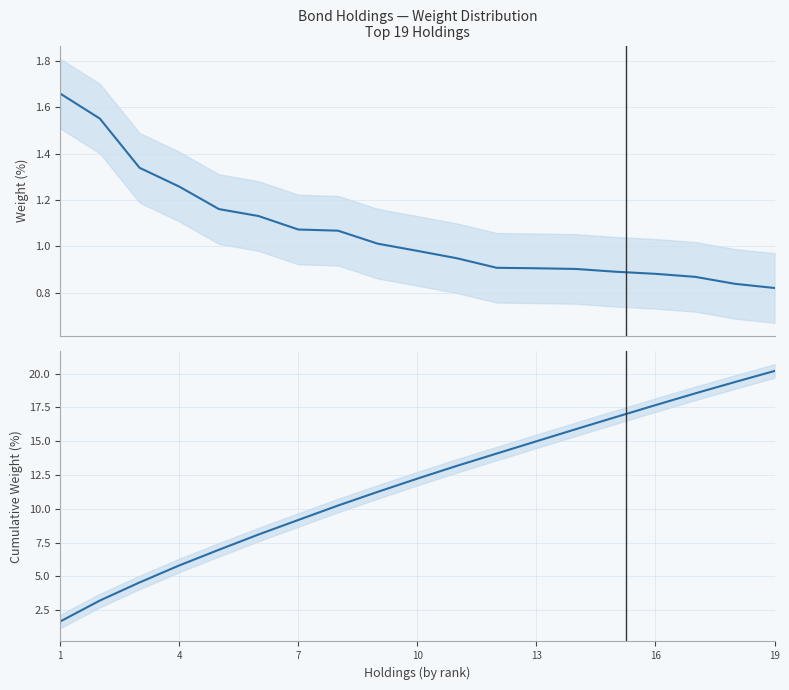

True or false: Weight (%) and Cumulative Weight (%) cross at least once.

False